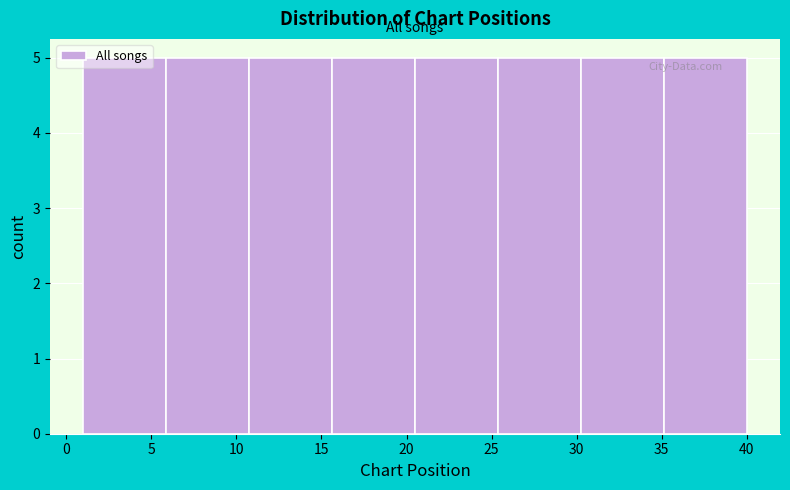

How tall is the bar that spans 11.0 to 15.5 on the x-axis? Neither the bar edges nor the heights are printed on the chart, so give them approximately, as read against the axes.

5